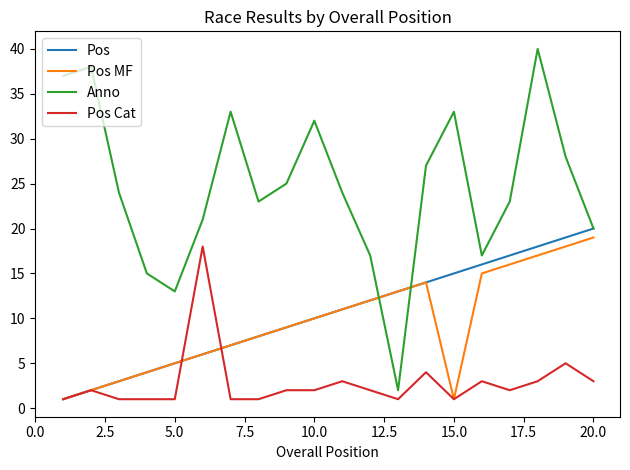

Which series has the largest total across all categories?

Anno